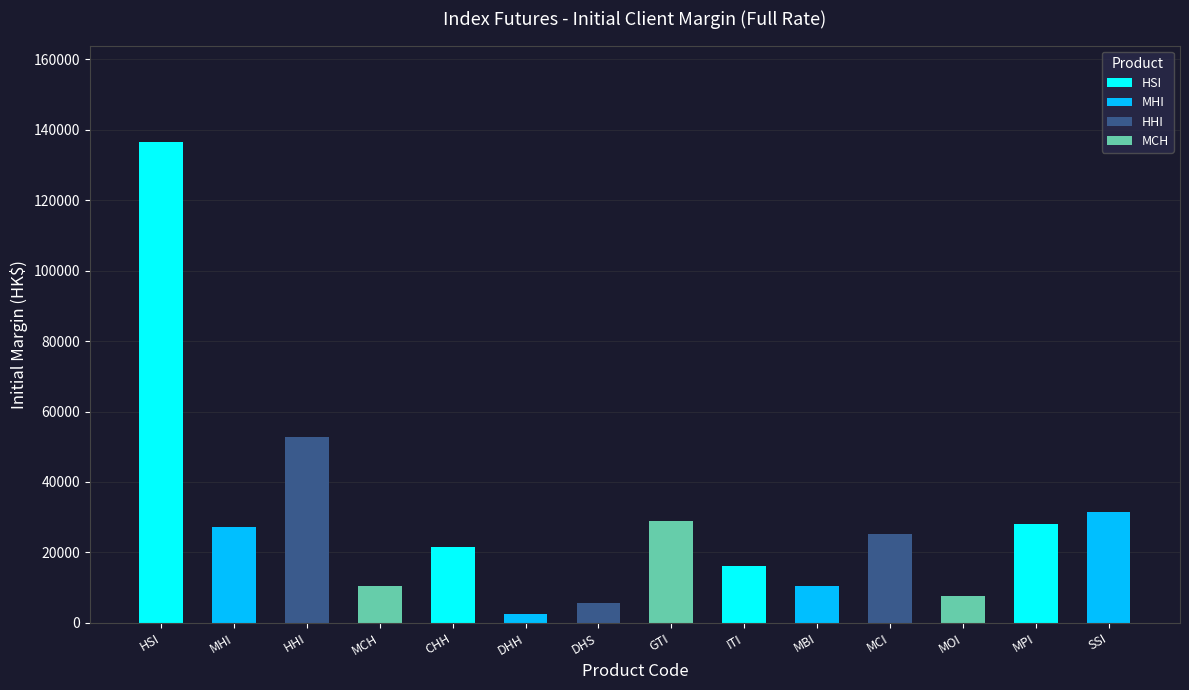

Read the value at DHH, to the nearest 10.

2430